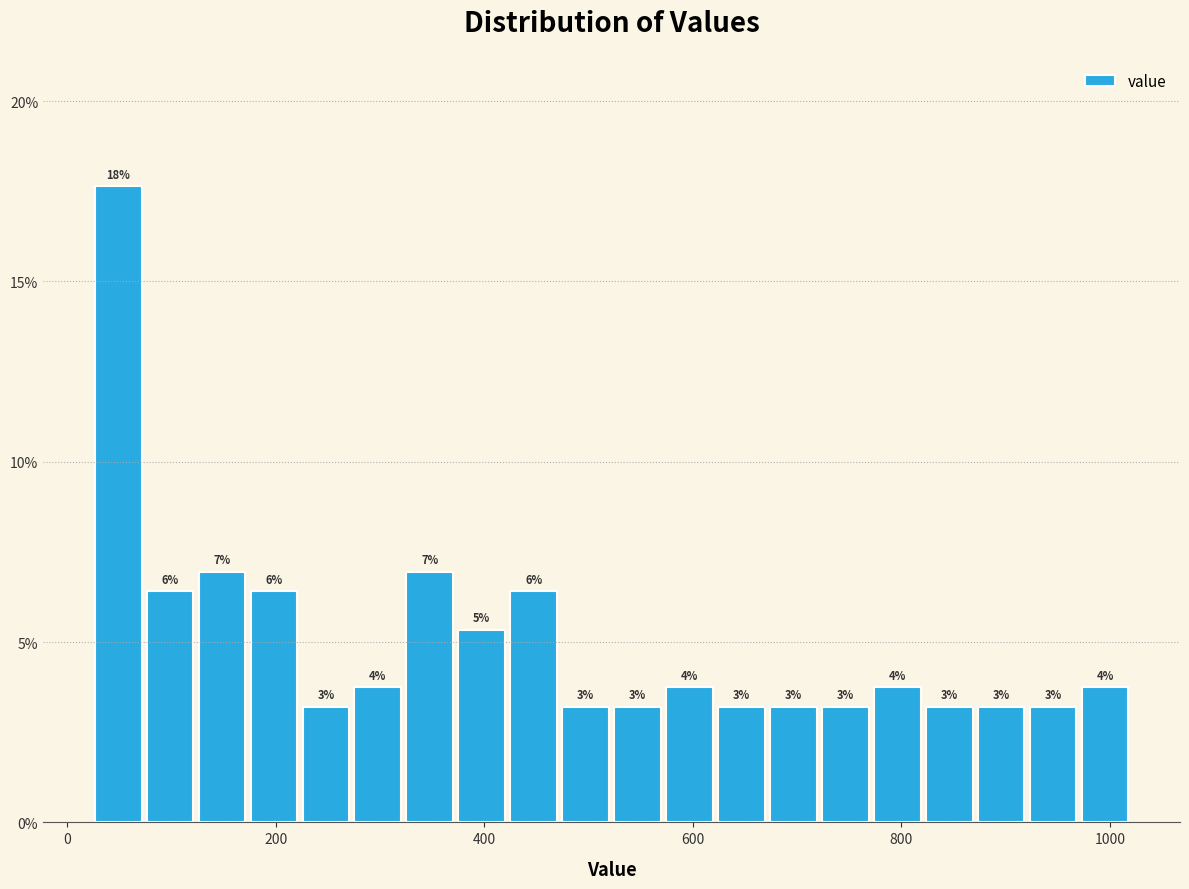

Read against the x-axis, roughly where is the centre of the tallest bar?

40